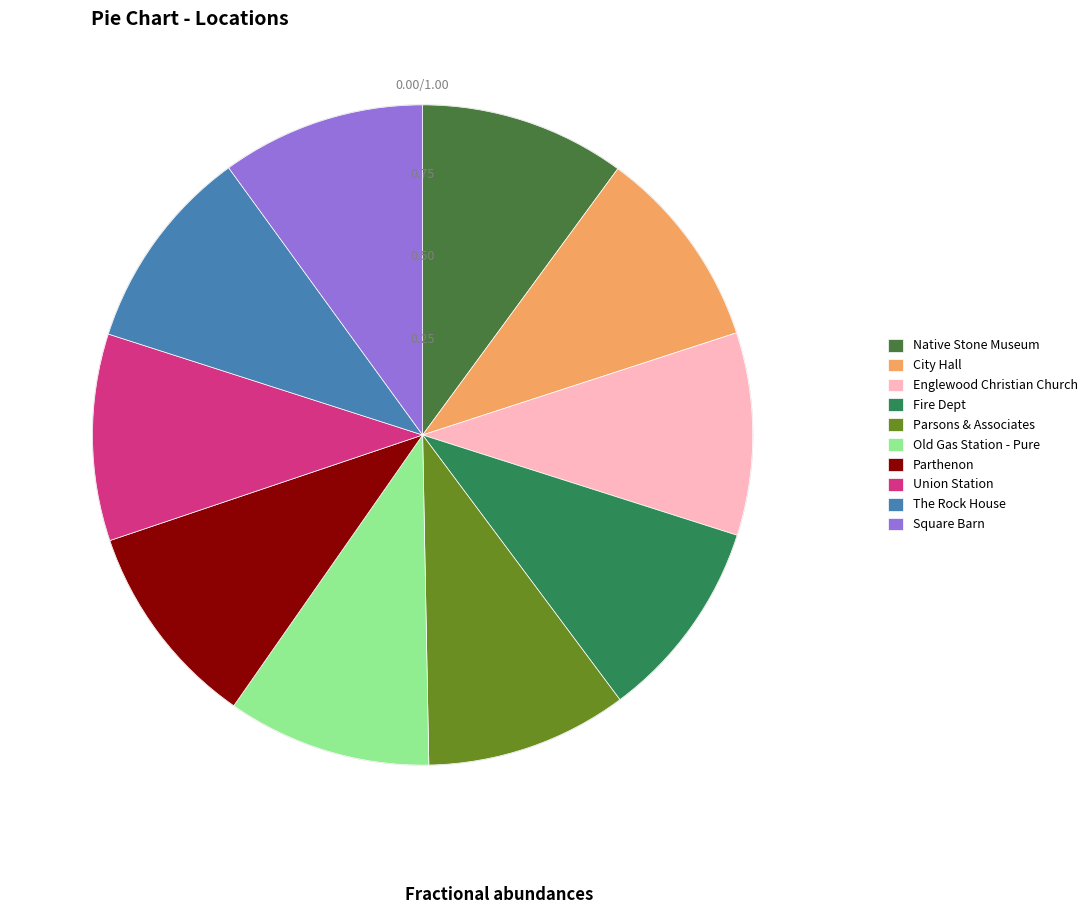

What is the largest slice in the pie chart?

Union Station